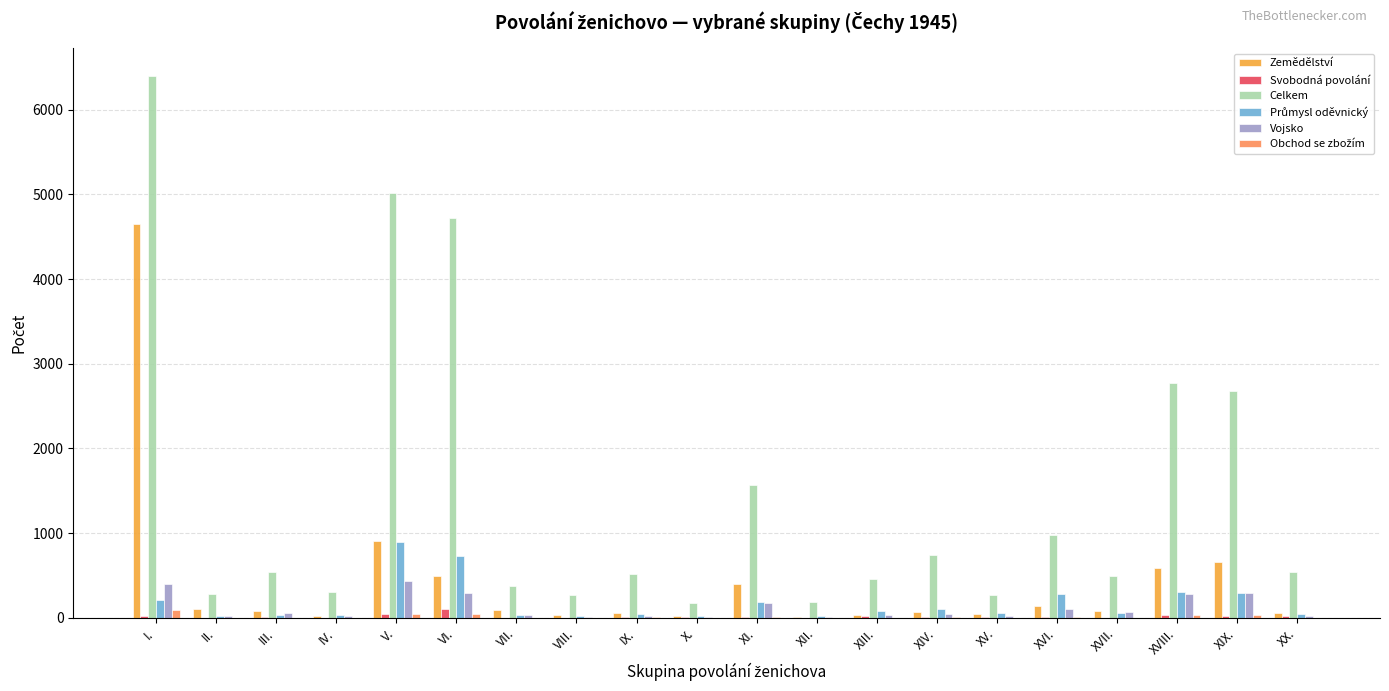

True or false: Zemědělství has a value of 664 at XIX..

True